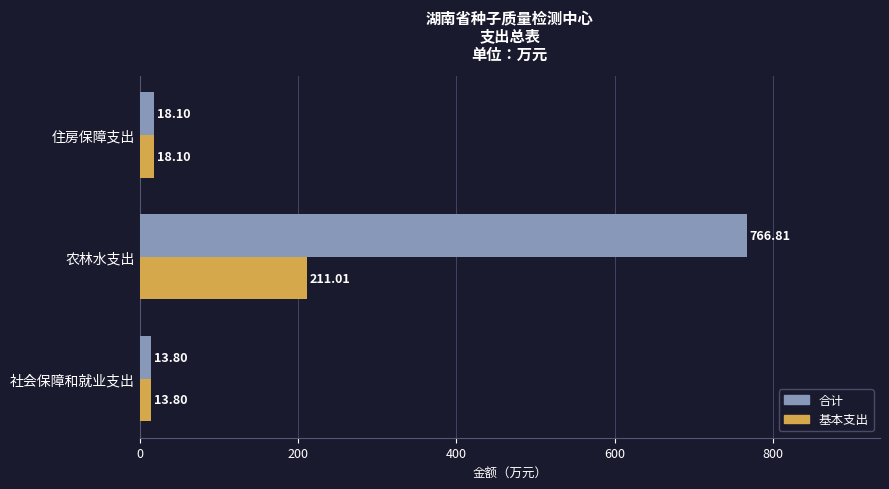

What is the average value of the 合计 series?

266.2